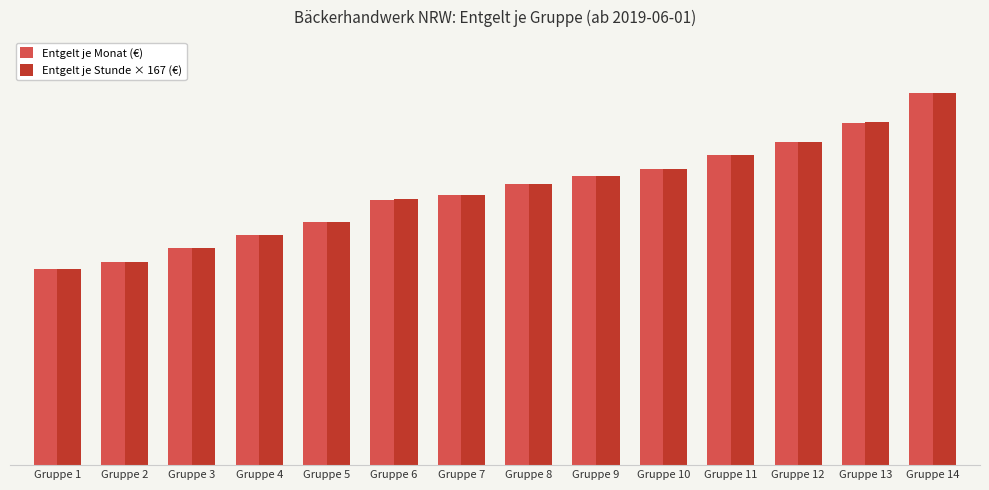

What is the difference between the Entgelt je Monat (€) values at Gruppe 14 and Gruppe 2?

1414.0